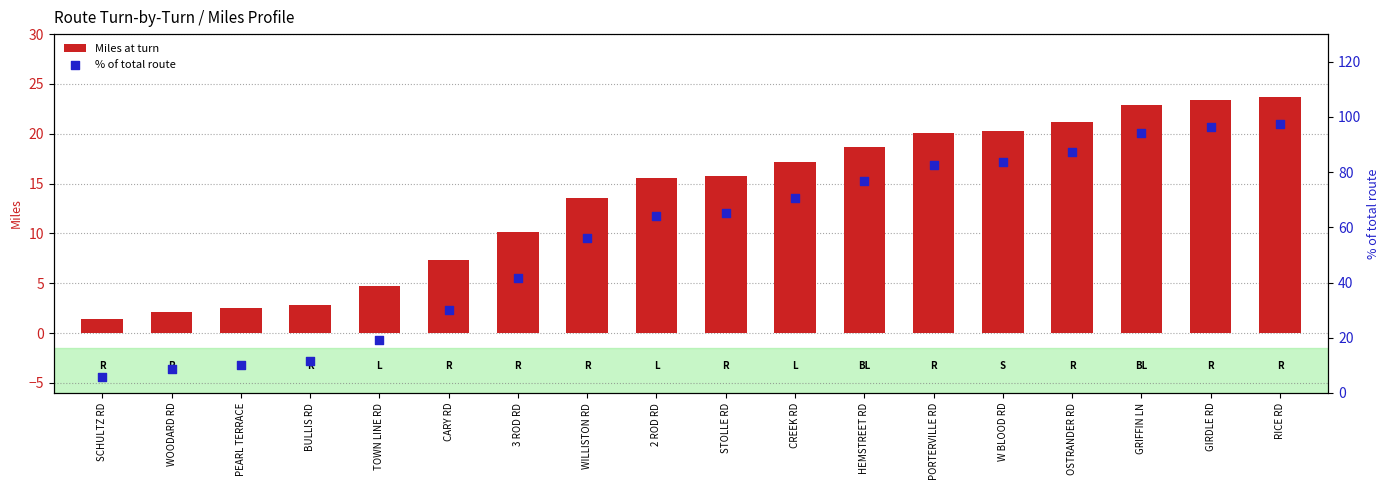

At which category is the sum across all series the highest?

RICE RD